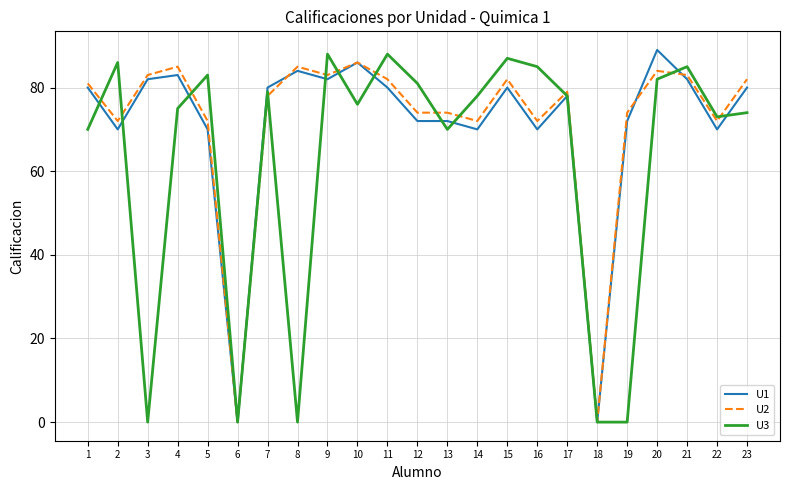

What is the difference between the second highest and minimum values in the U2 series?

85